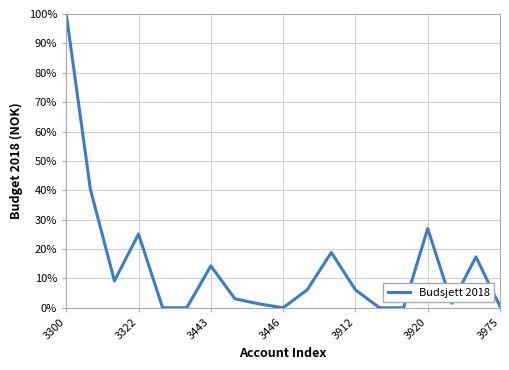

What is the difference between the maximum and minimum values?

100.0